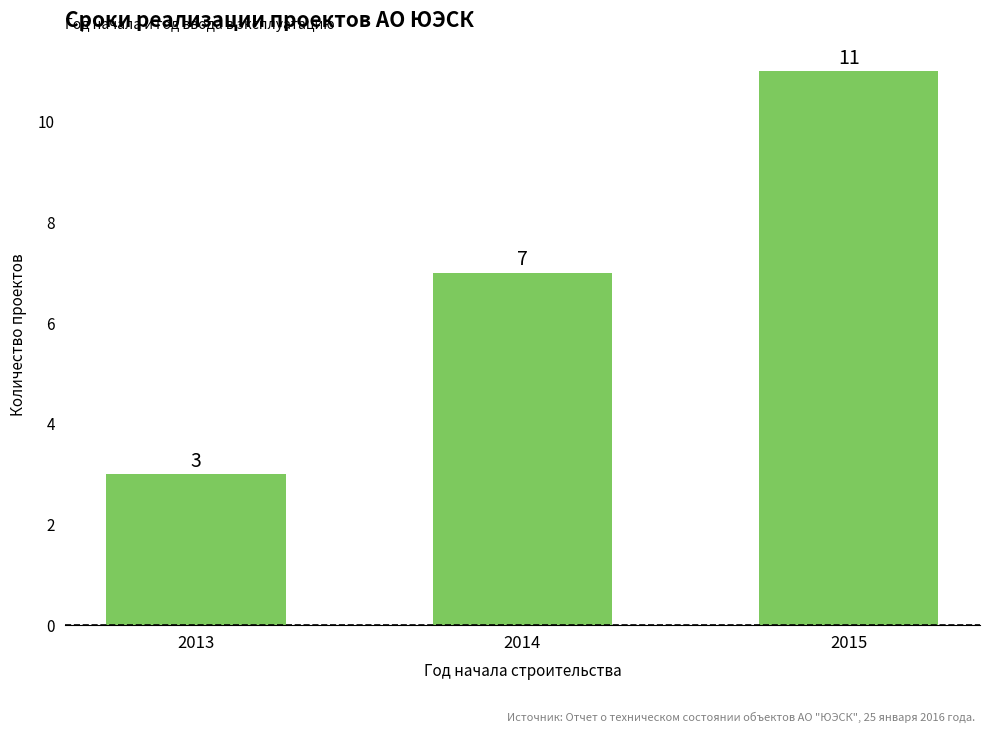

The chart shows a value of 4 at 2015. True or false?

False